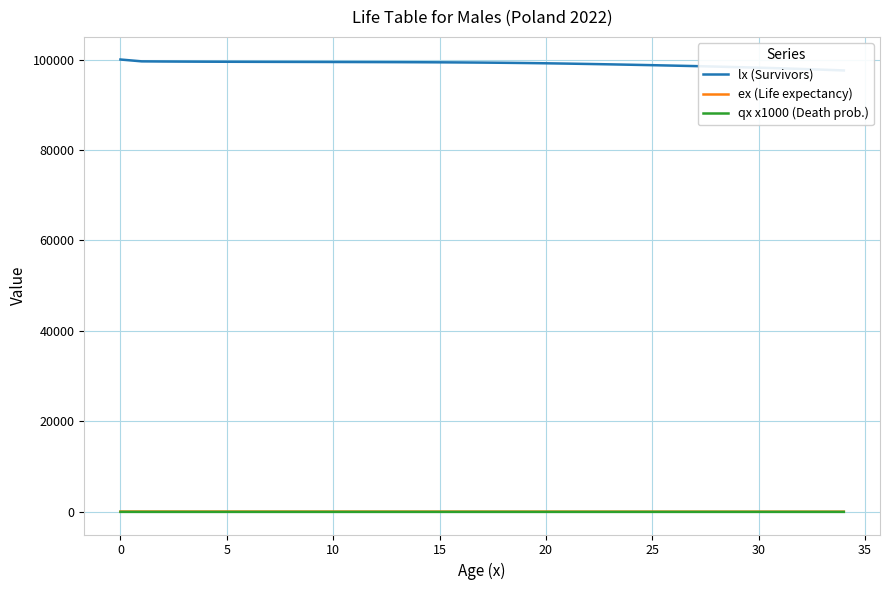

At 34, list the series in order from largest to smallest.

lx (Survivors), ex (Life expectancy), qx x1000 (Death prob.)